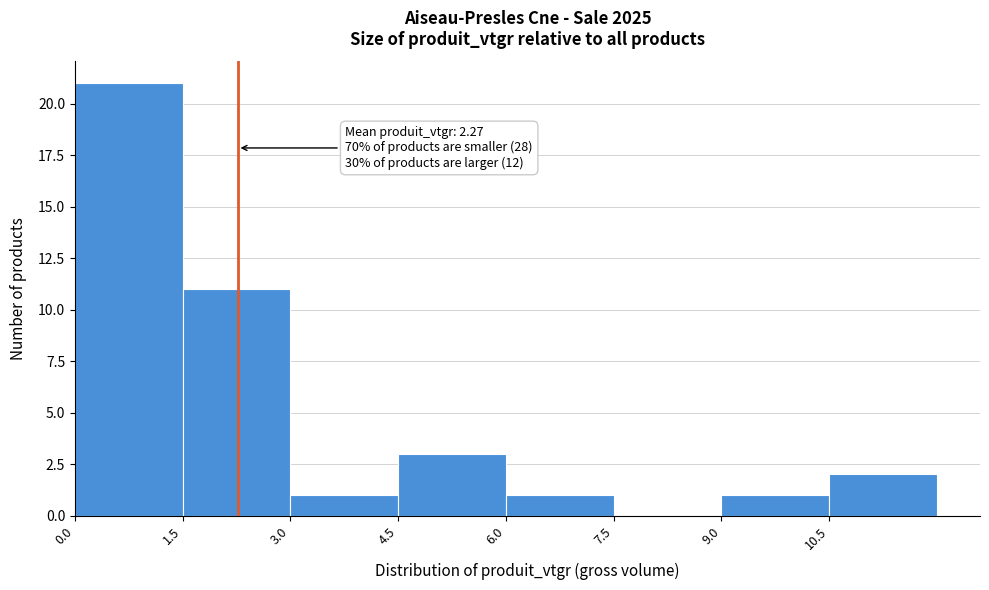

Over which range of the x-axis is the bar tallest?

0.0 to 1.5